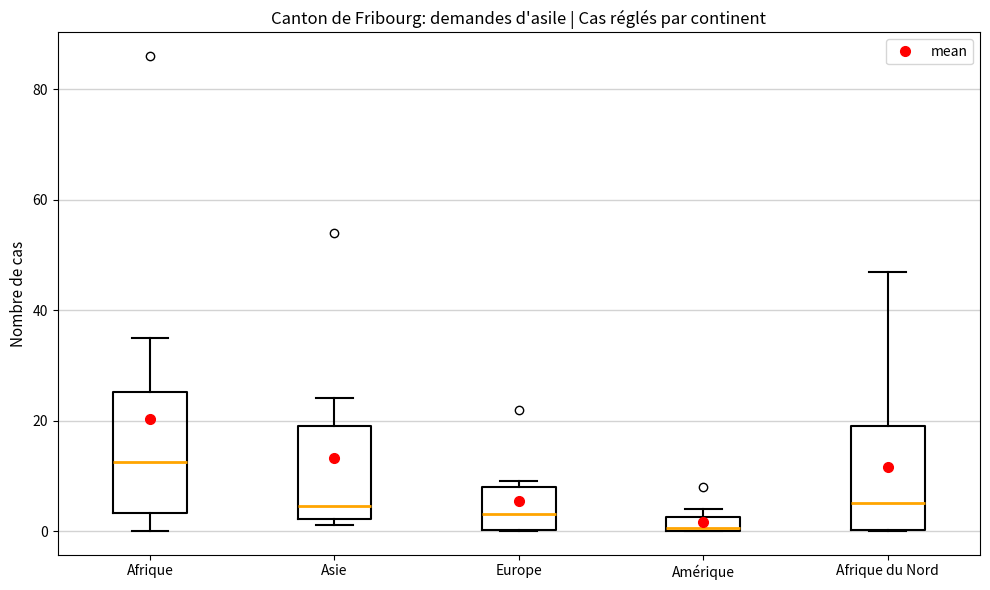

Which box has the highest median line?

Afrique